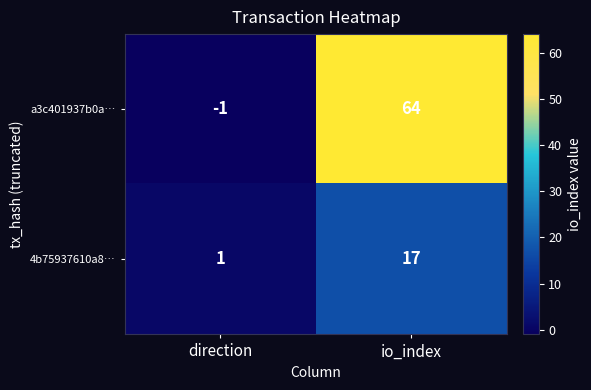

What is the maximum value shown in the chart?

64